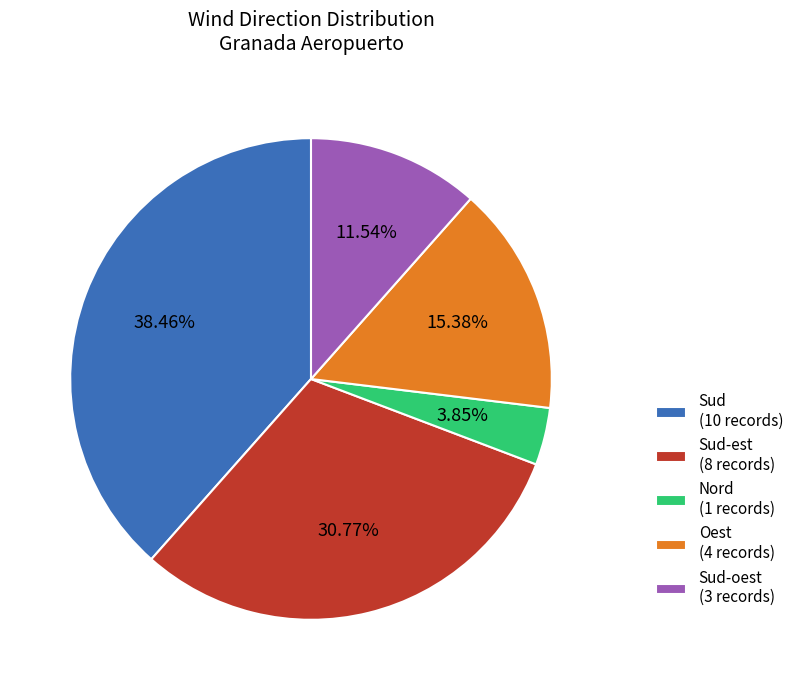

How many segments does this pie chart have?

5